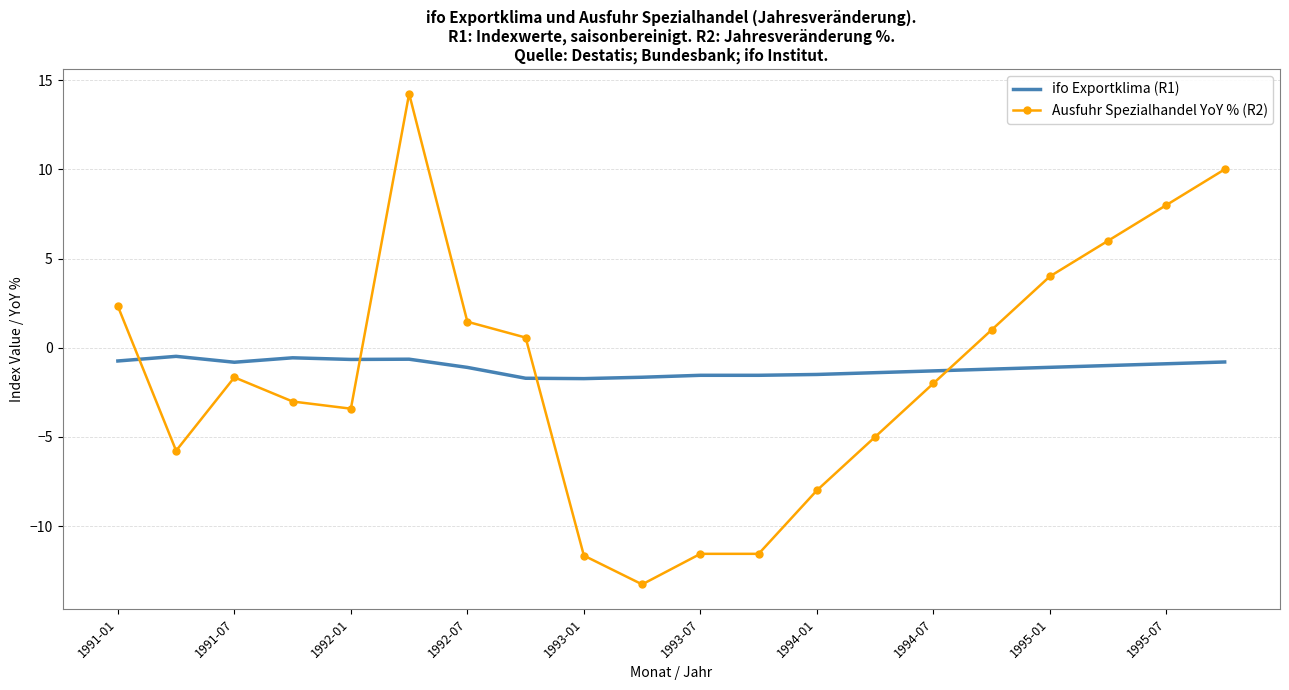

What is the minimum value for Ausfuhr Spezialhandel YoY % (R2)?

-13.3